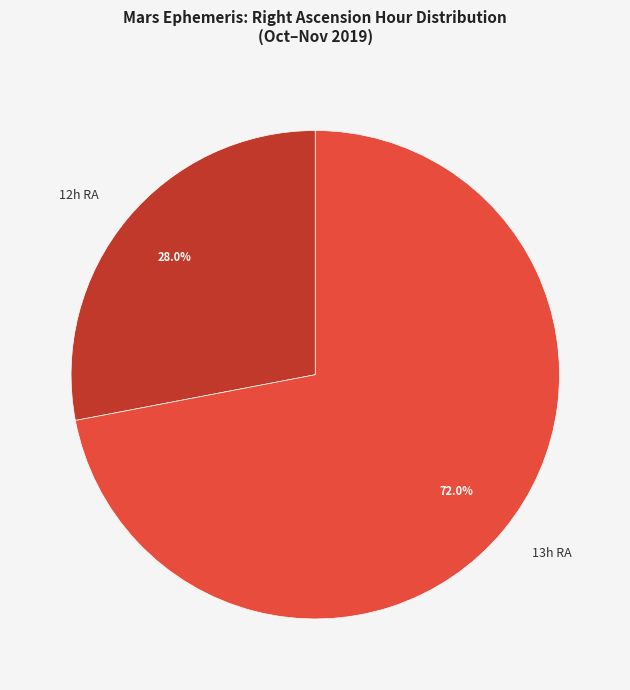

Rank the categories by value from highest to lowest.

13h RA, 12h RA